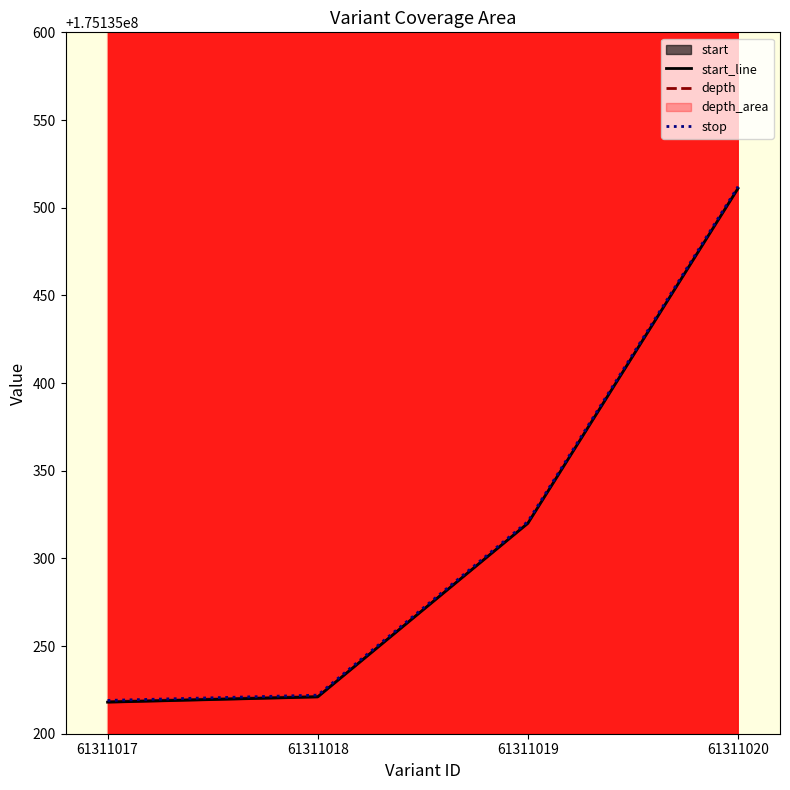

Is it true that depth equals 57478277 at 61311018?

False